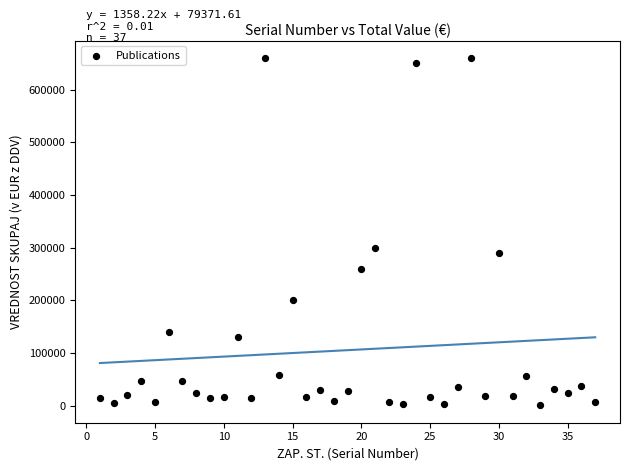

What is the range of Y values (max minus min)?

659595.1